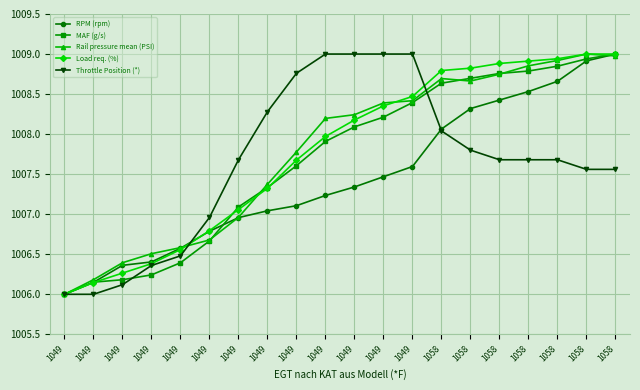

Where is Throttle Position (*) nearest to the value 1007?

1049